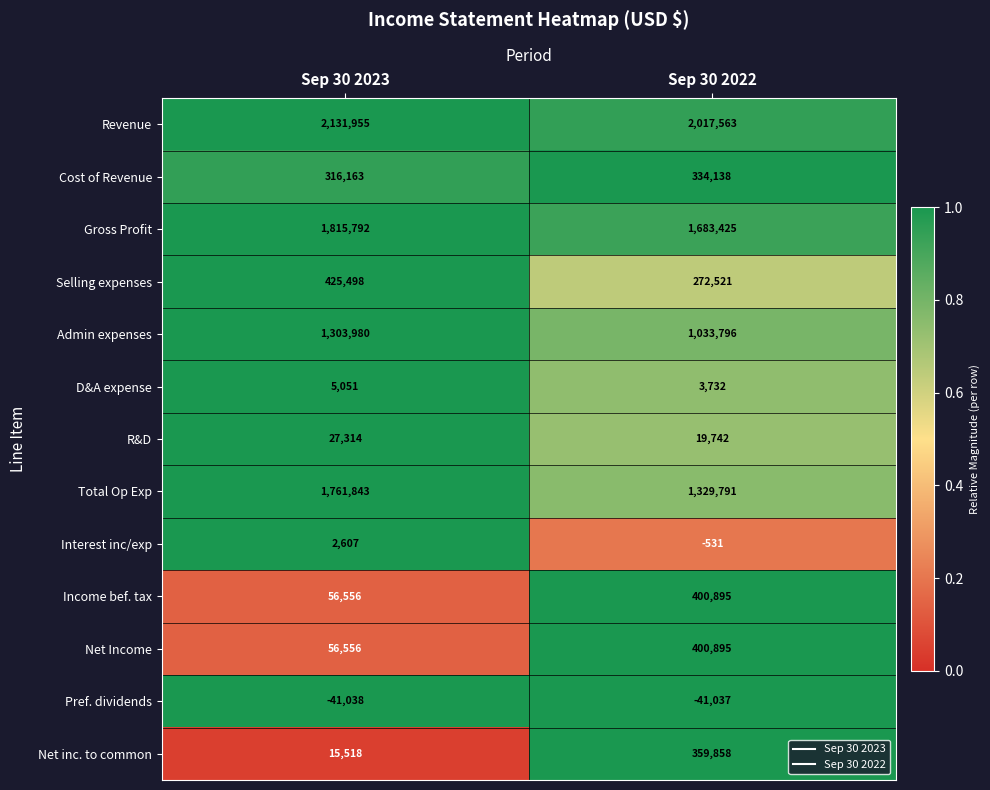

What is the sum of the Selling expenses values at Sep 30 2023 and Sep 30 2022?

698019